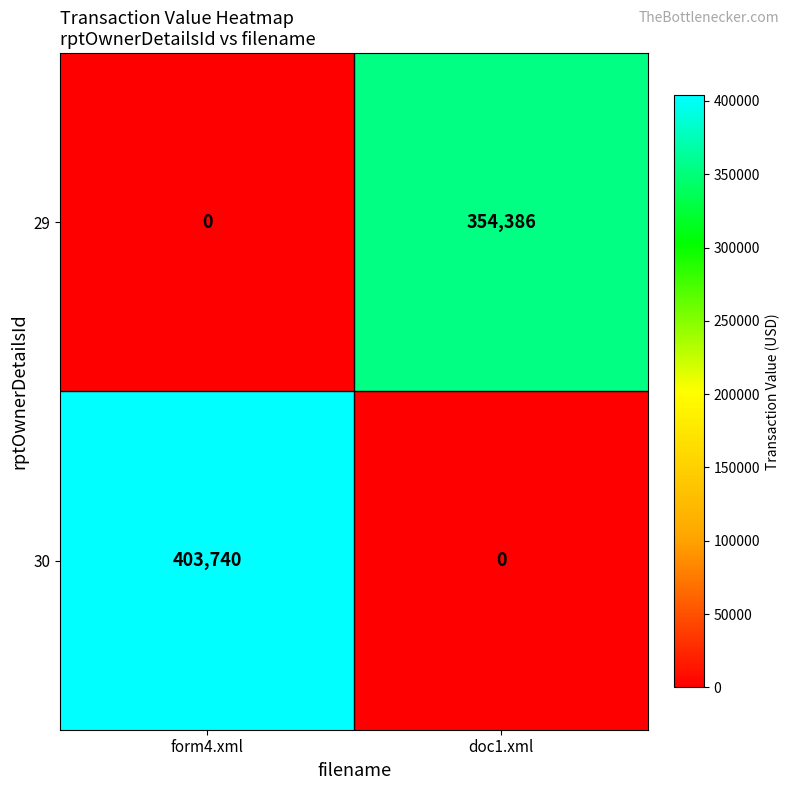

What is the difference between the 29 values at form4.xml and doc1.xml?

354386